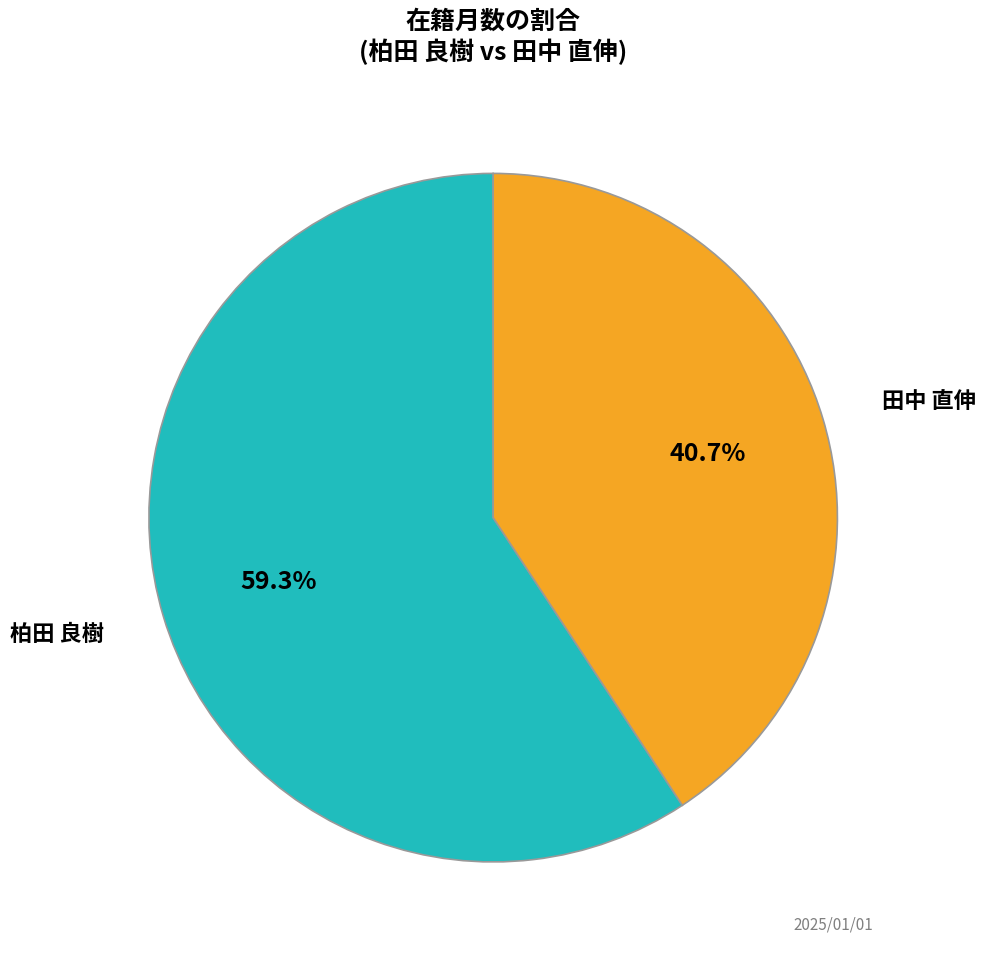

How much of the chart is everything except 柏田 良樹?

40.7%